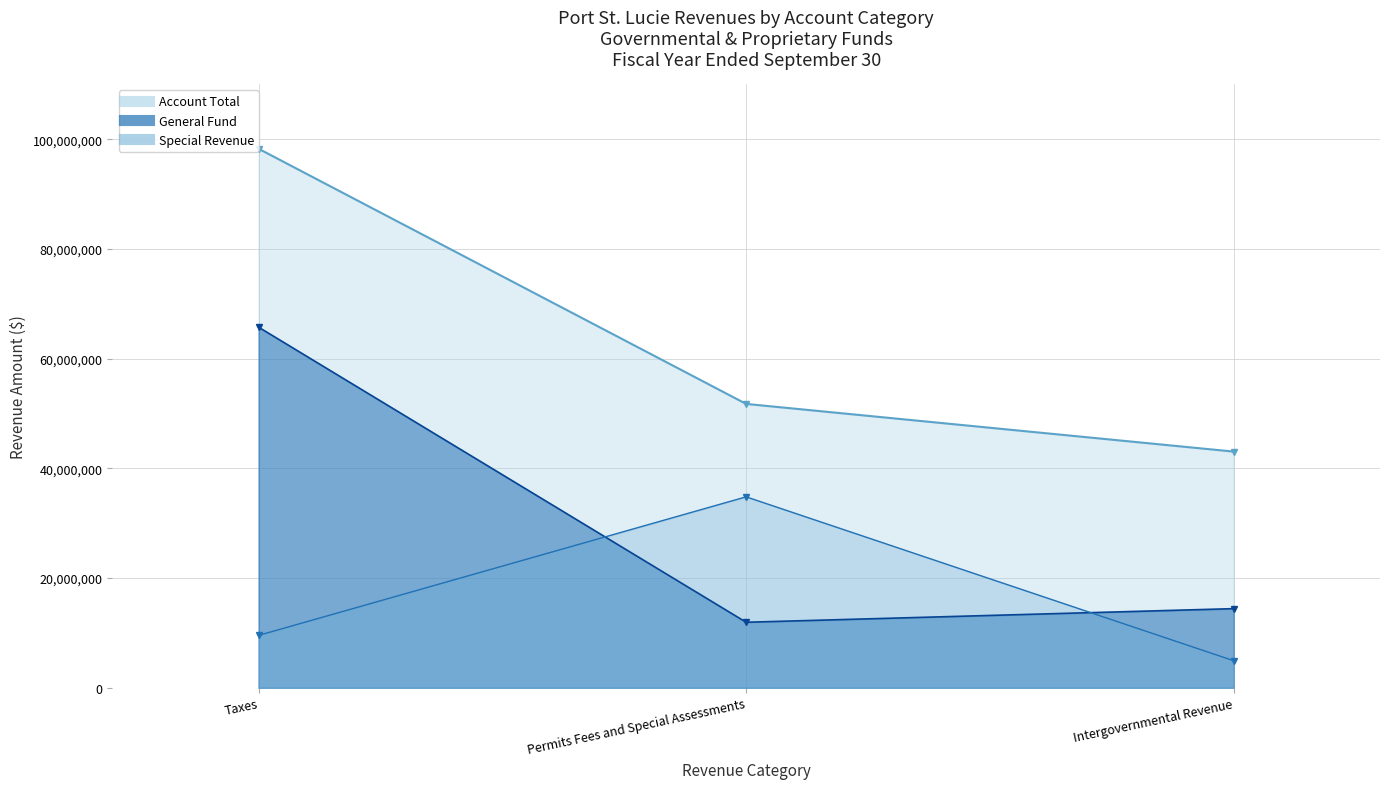

What is the label of the 3rd point from the right?

Taxes